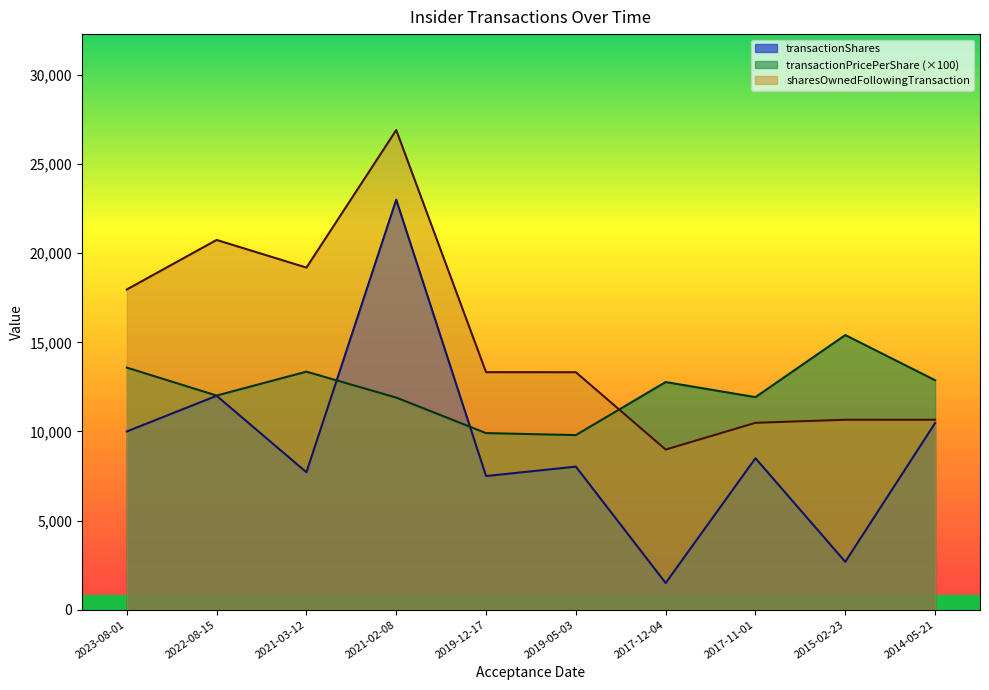

How many data points in sharesOwnedFollowingTransaction are less than 13326?

5